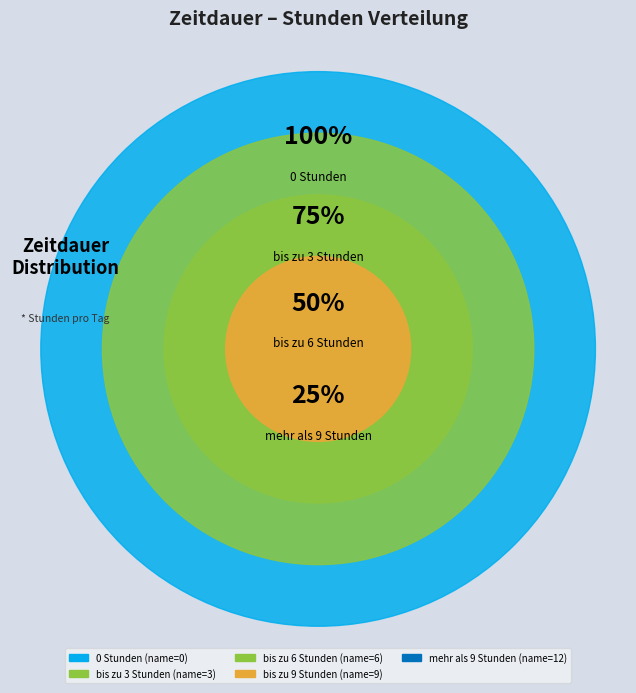

Is there a majority slice in this chart?

No